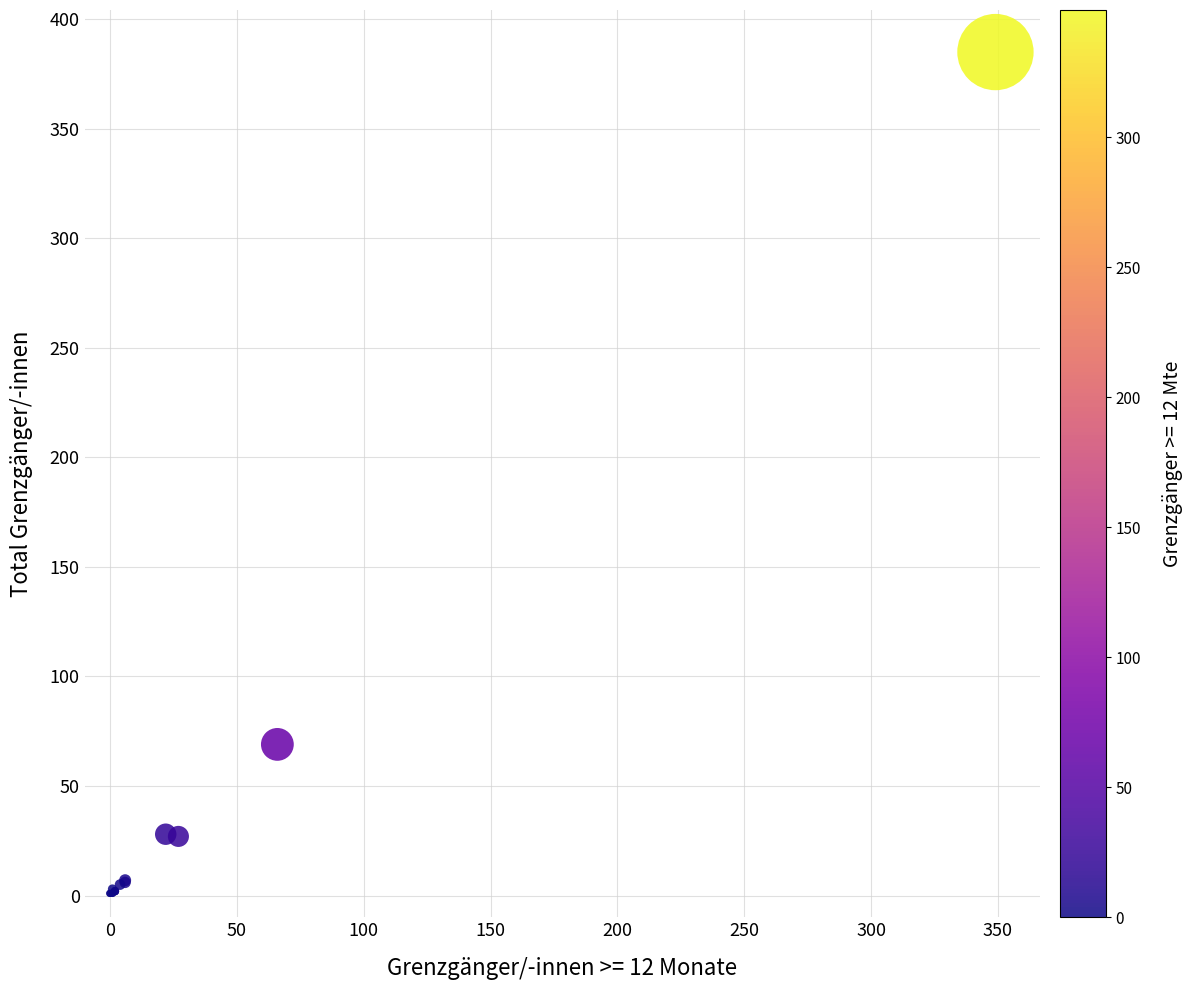

What Y value in the scatter plot is closest to 193?

69